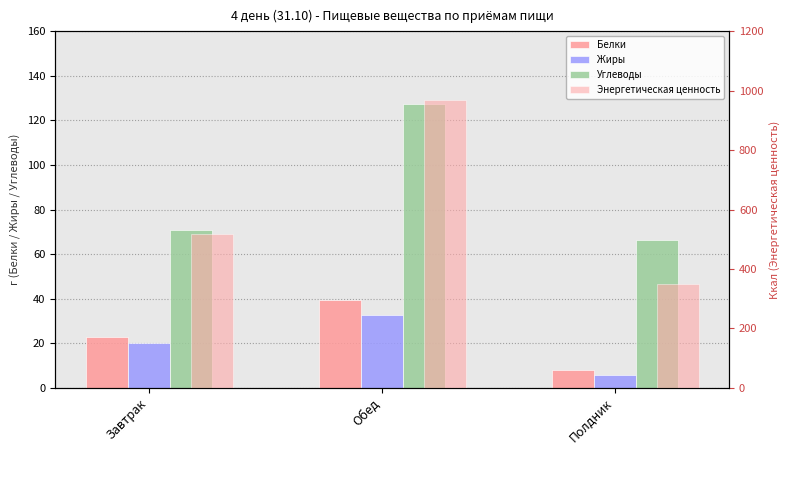

Which category has the lowest value in the Углеводы series?

Полдник